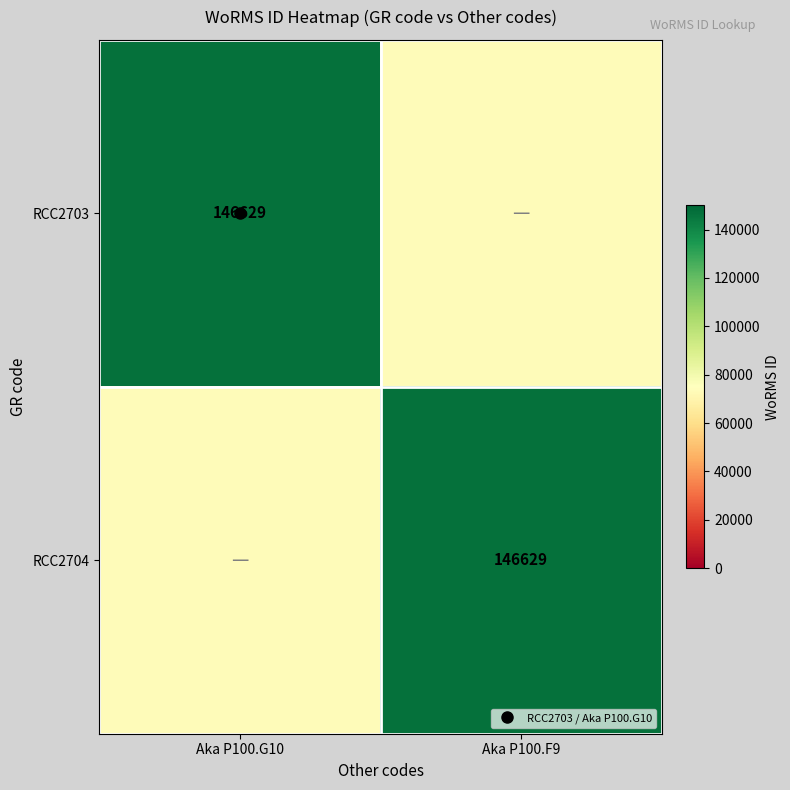

What is the difference between the highest and lowest values at Aka P100.G10?

73314.5